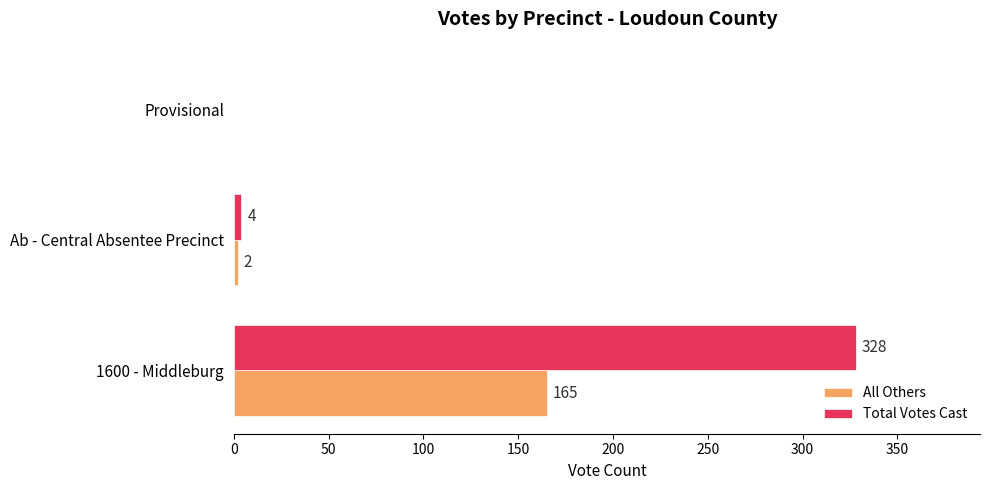

At which label is All Others closest to 82?

Ab - Central Absentee Precinct